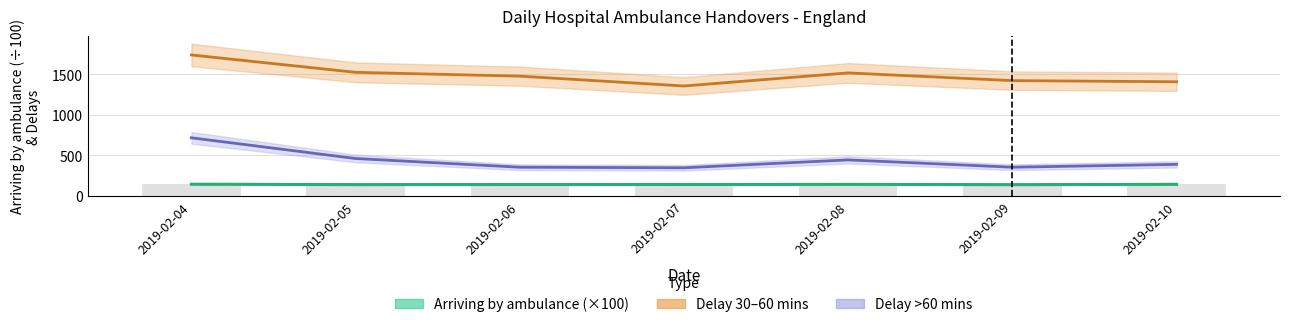

Is it true that Delay 30-60 mins equals 2409.5 at 2019-02-06?

False